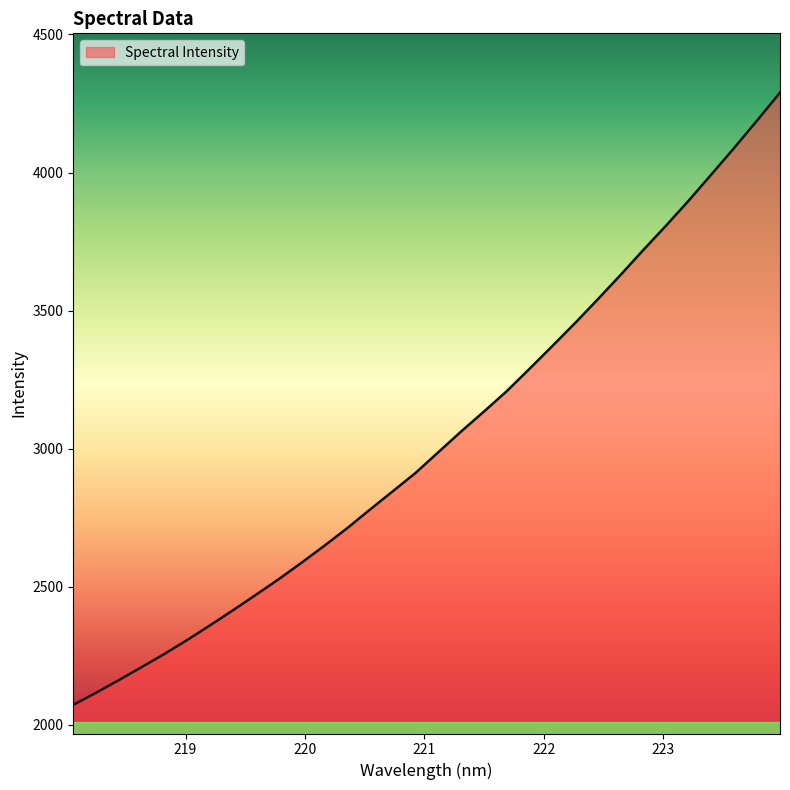

What is the difference between the maximum and minimum values?

2216.9